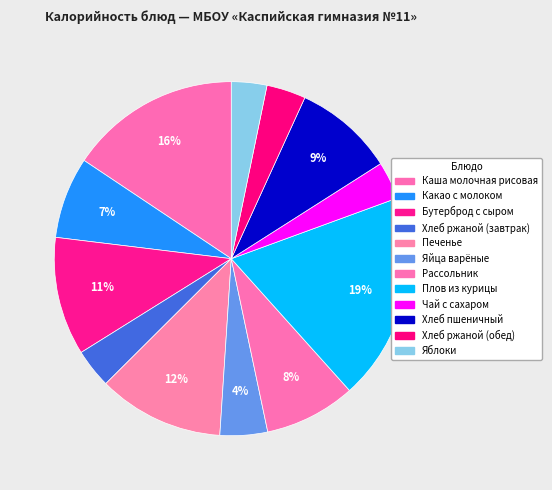

The Рассольник slice represents 8% of the pie. True or false?

True